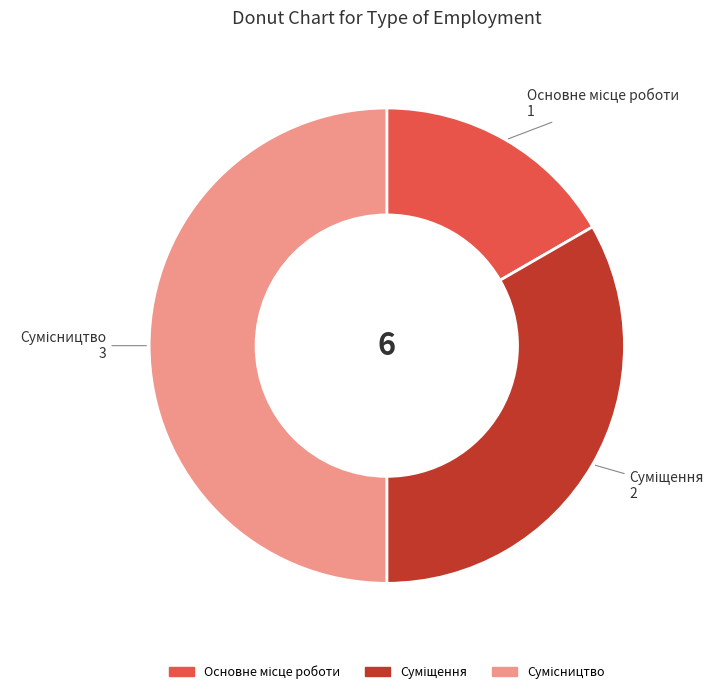

Count the number of slices in the pie.

3